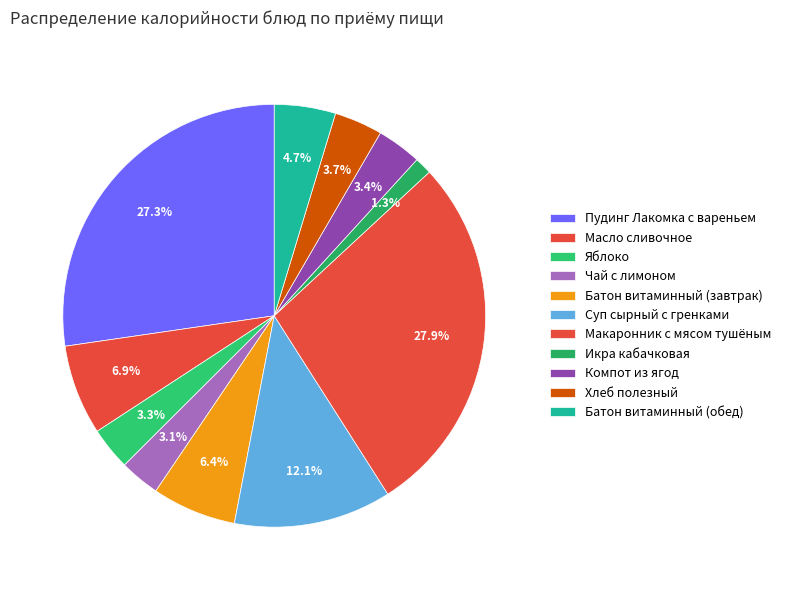

Count the number of slices in the pie.

11